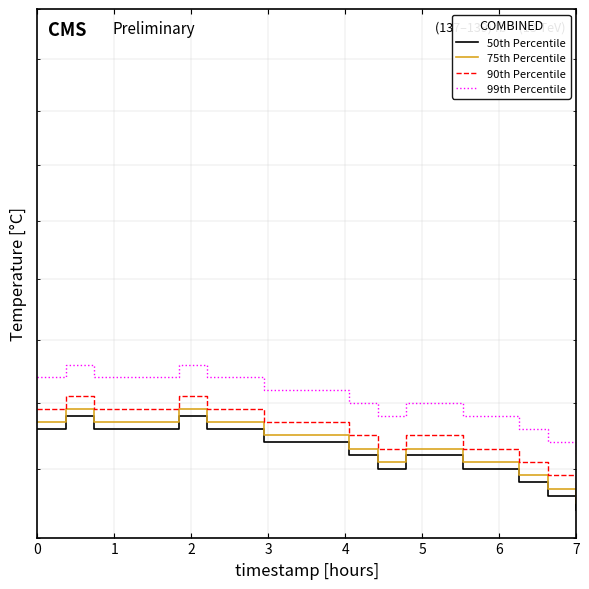

In 99th Percentile, how many points are lower than both neighbors (excluding endpoints)?

1